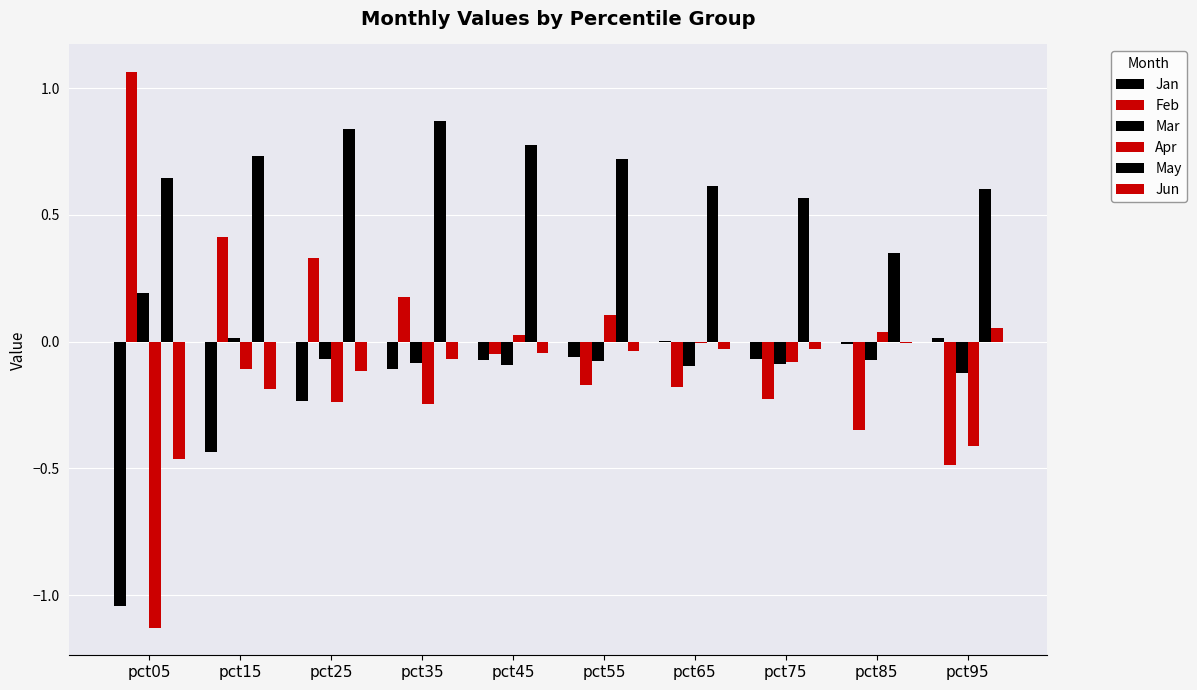

Is the value of Jun at pct15 greater than the value of Apr at pct05?

Yes